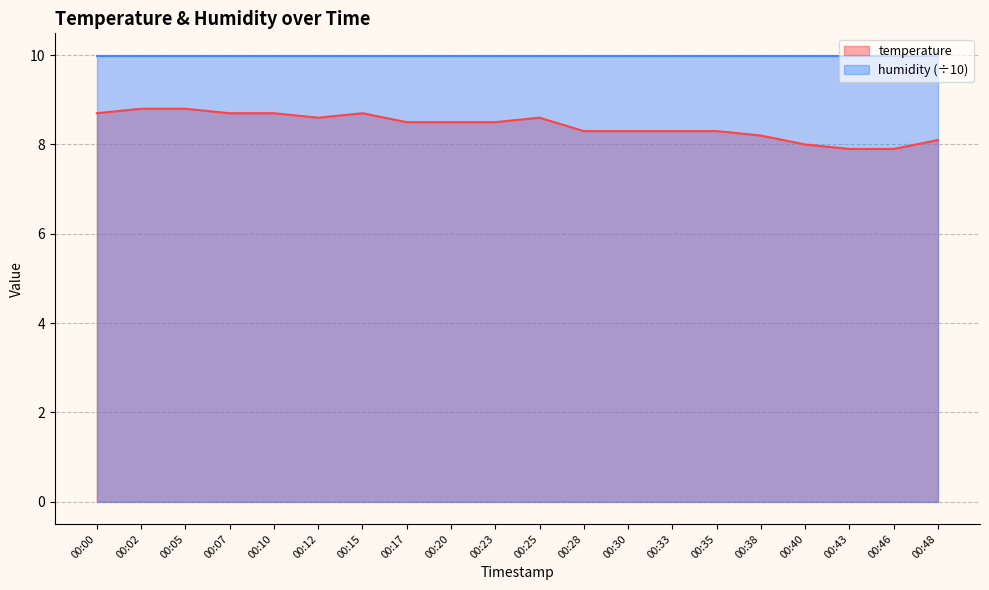

Which label corresponds to the largest value in the chart?

00:02